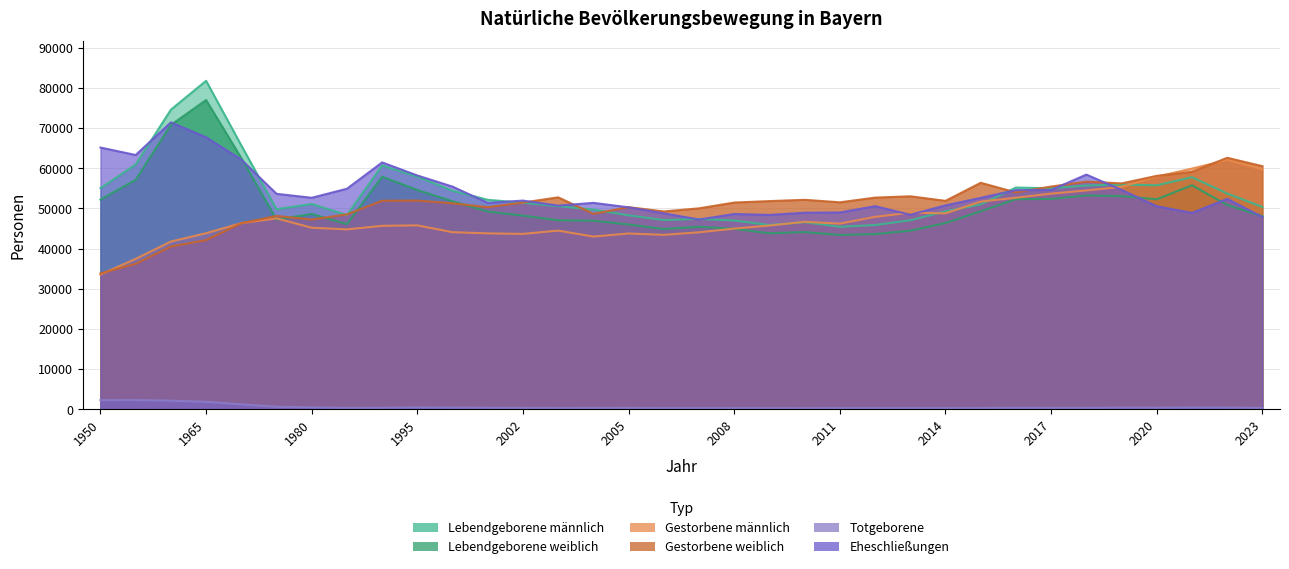

What is the total value across all series at 1985?

242982